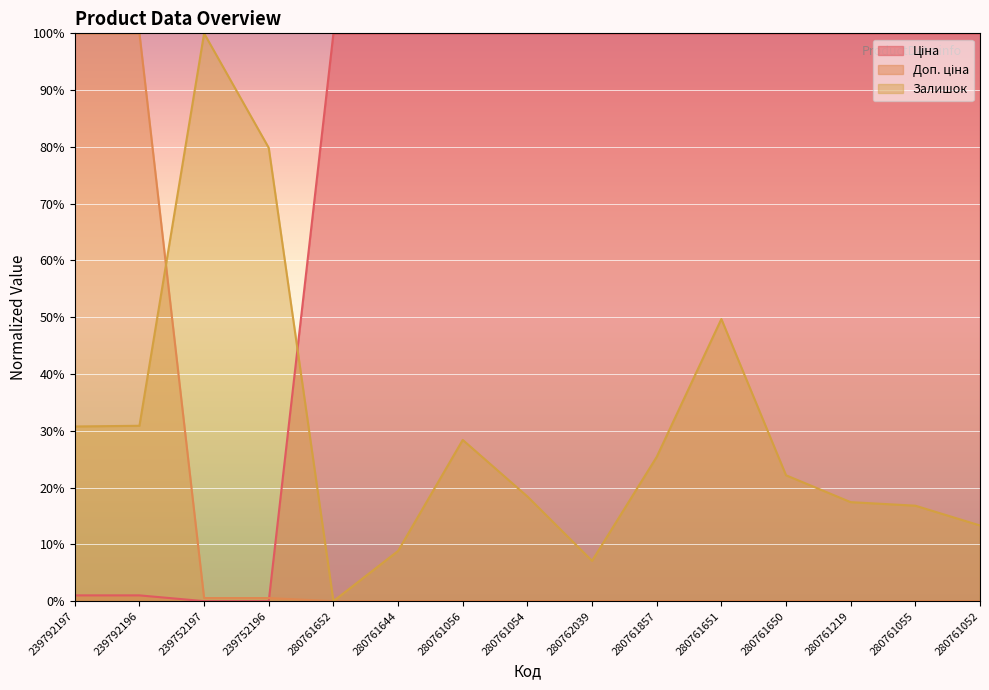

How many positive values does the Залишок series have?

14